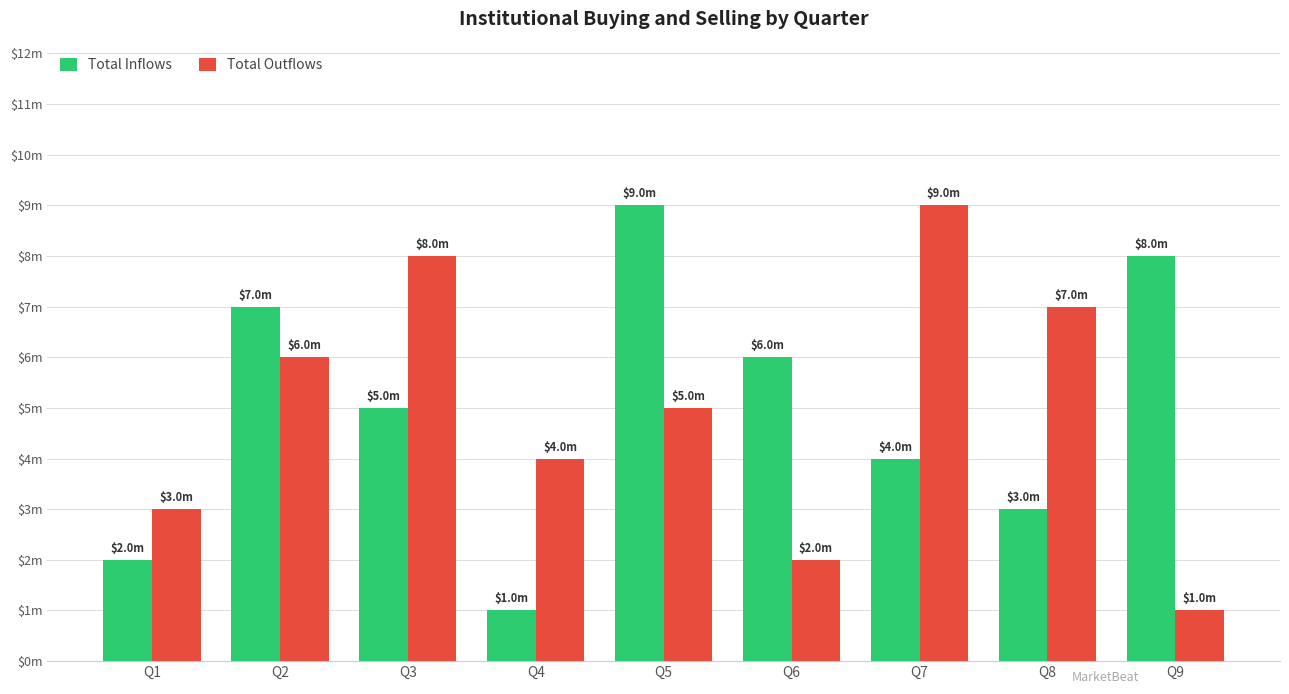

What are all the series names shown in the legend?

Total Inflows, Total Outflows